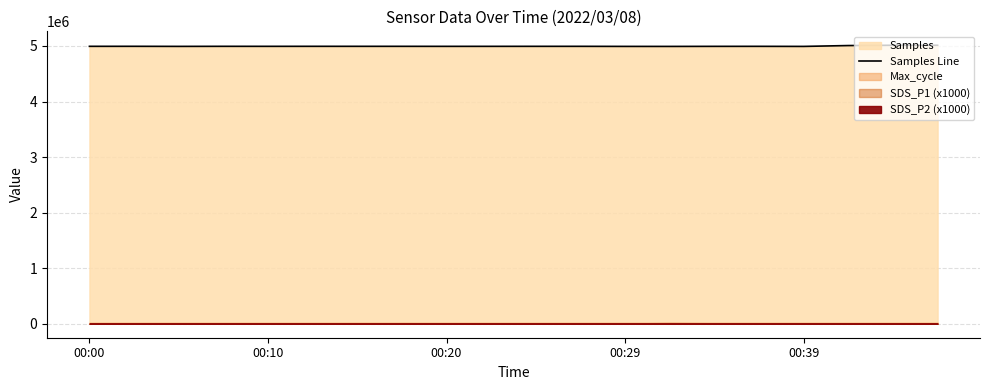

True or false: there are more than 2 points higher than both neighbors.

True